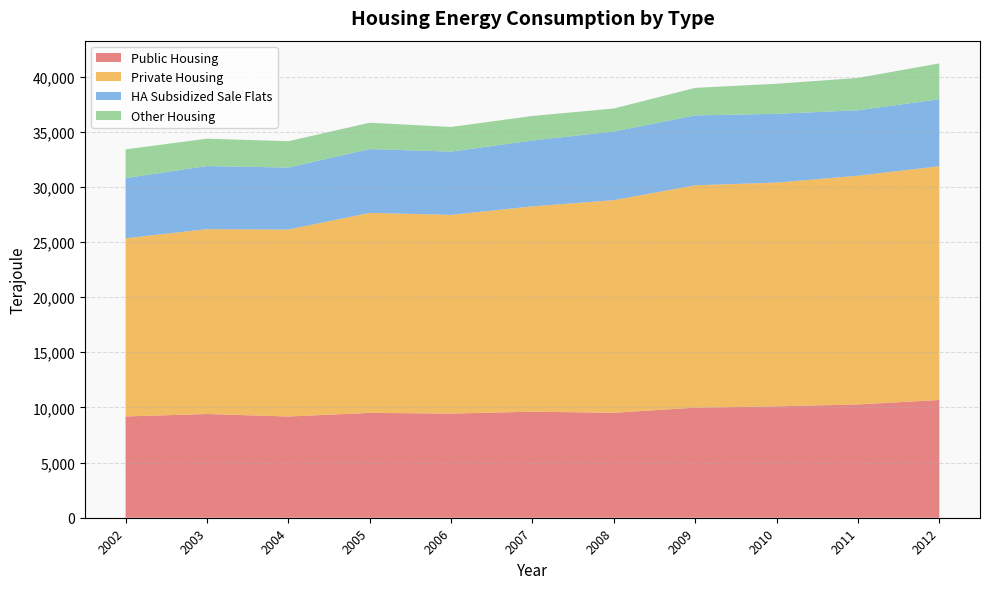

Reading left to right, what are all the values shown in this chart?

Public Housing: 9182	9403	9176	9506	9442	9615	9514	9979	10100	10269	10674
Private Housing: 16155	16760	16953	18132	18016	18615	19277	20160	20282	20739	21195
HA Subsidized Sale Flats: 5455	5719	5616	5785	5733	5972	6222	6333	6234	5932	6068
Other Housing: 2602	2483	2389	2388	2236	2220	2088	2500	2727	2932	3253